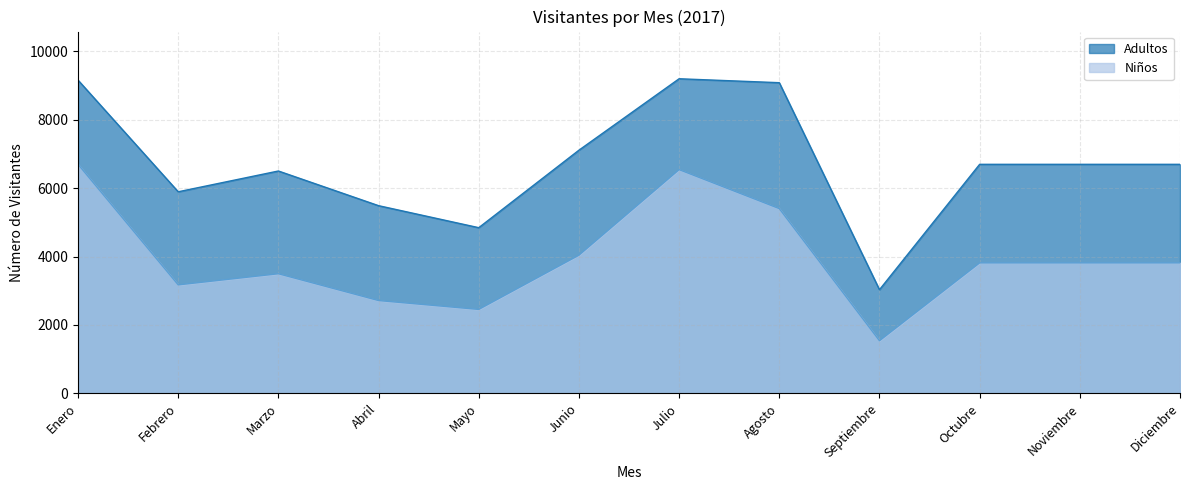

How many interior local peaks does the Adultos series have?

2